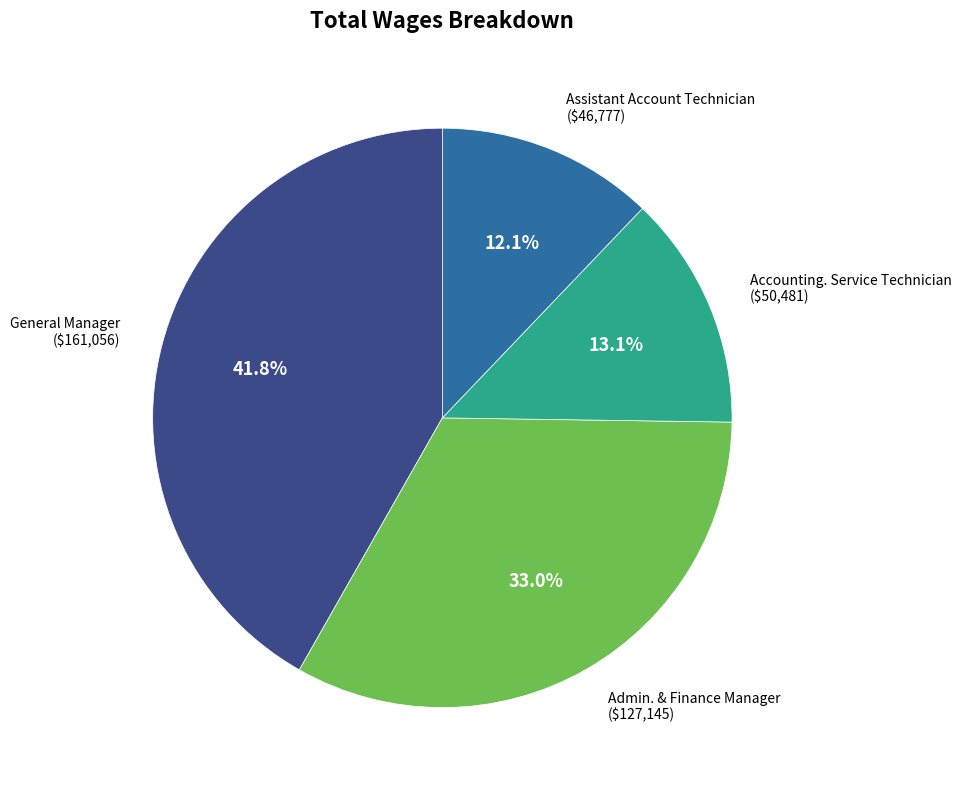

Does any single category account for the majority?

No